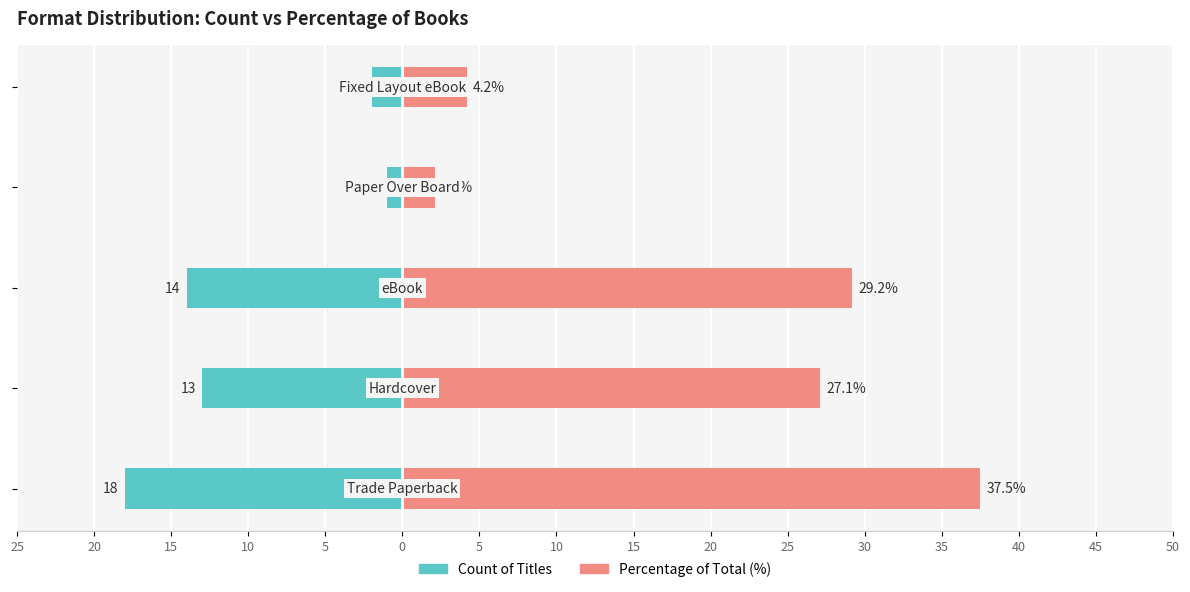

Reading left to right, transcribe all the data shown in this chart.

Count of Titles: 25=-18.0	20=-13.0	15=-14.0	10=-1.0	5=-2.0
Percentage of Total (%): 25=37.5	20=27.1	15=29.2	10=2.1	5=4.2